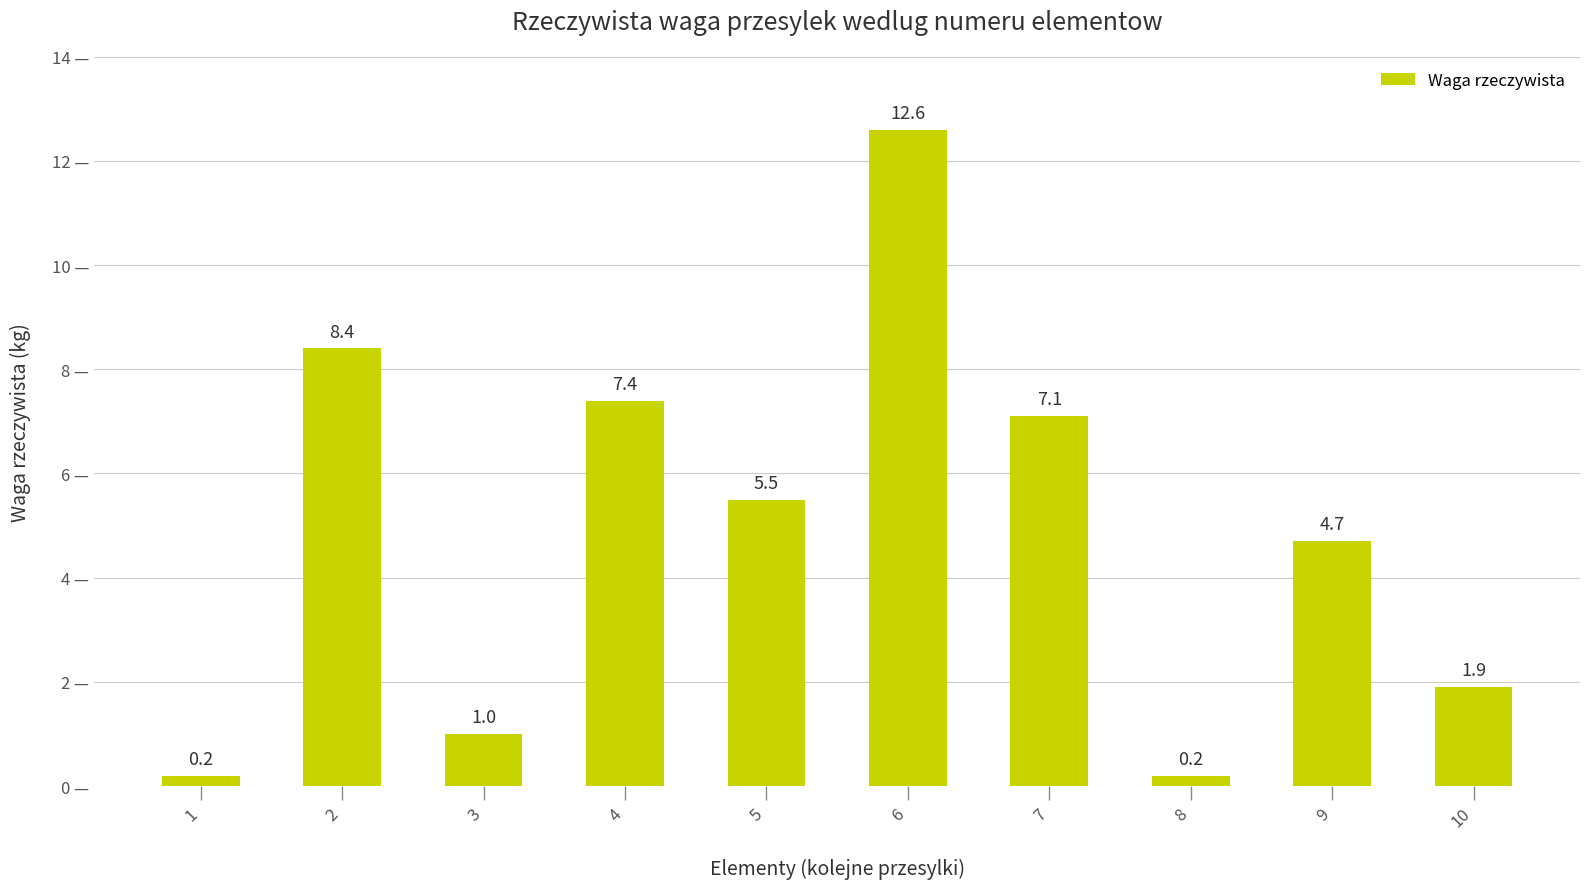

What is the approximate value at 10?

1.9